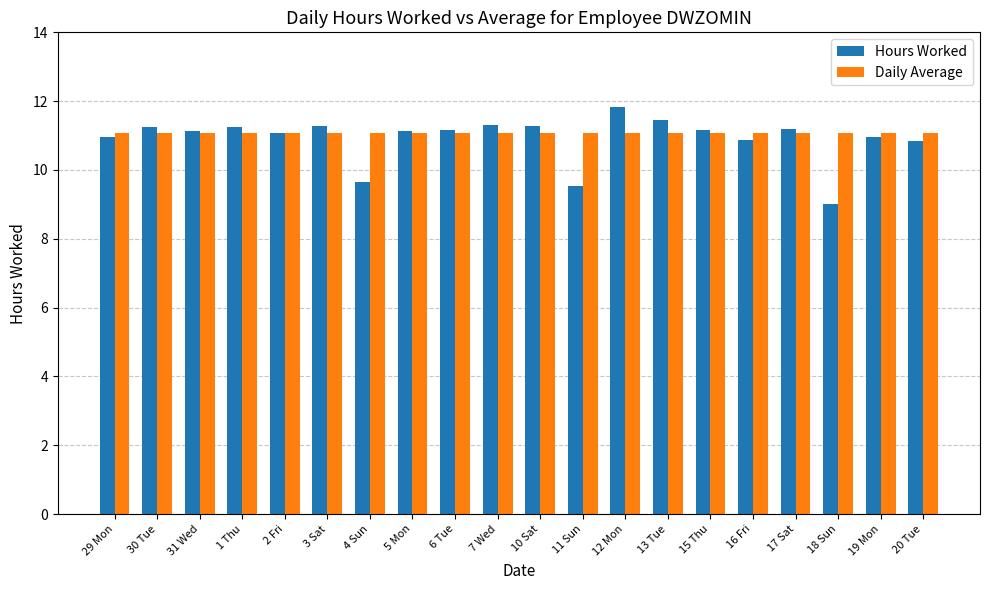

Rank the series by their maximum value, from lowest to highest.

Daily Average, Hours Worked